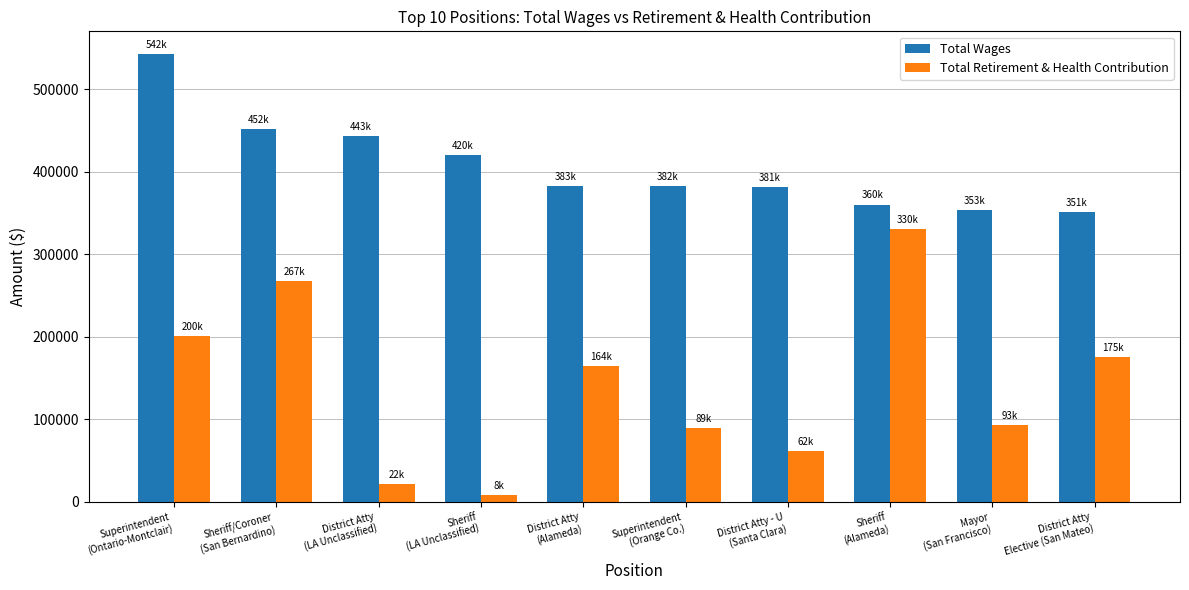

The value of Total Wages at Sheriff/Coroner
(San Bernardino) is 623776. True or false?

False